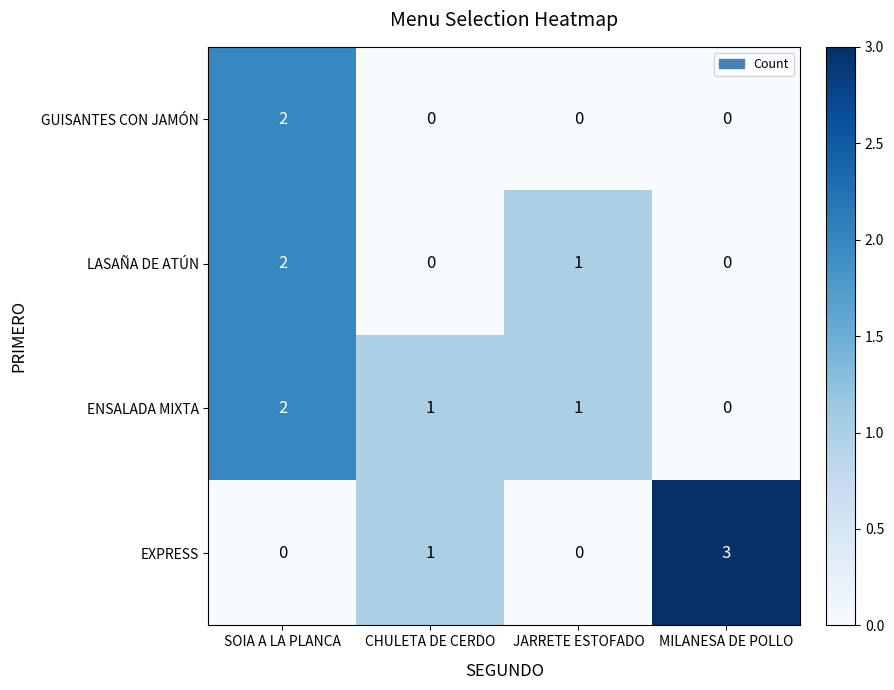

The EXPRESS series shows 1 at CHULETA DE CERDO. True or false?

True